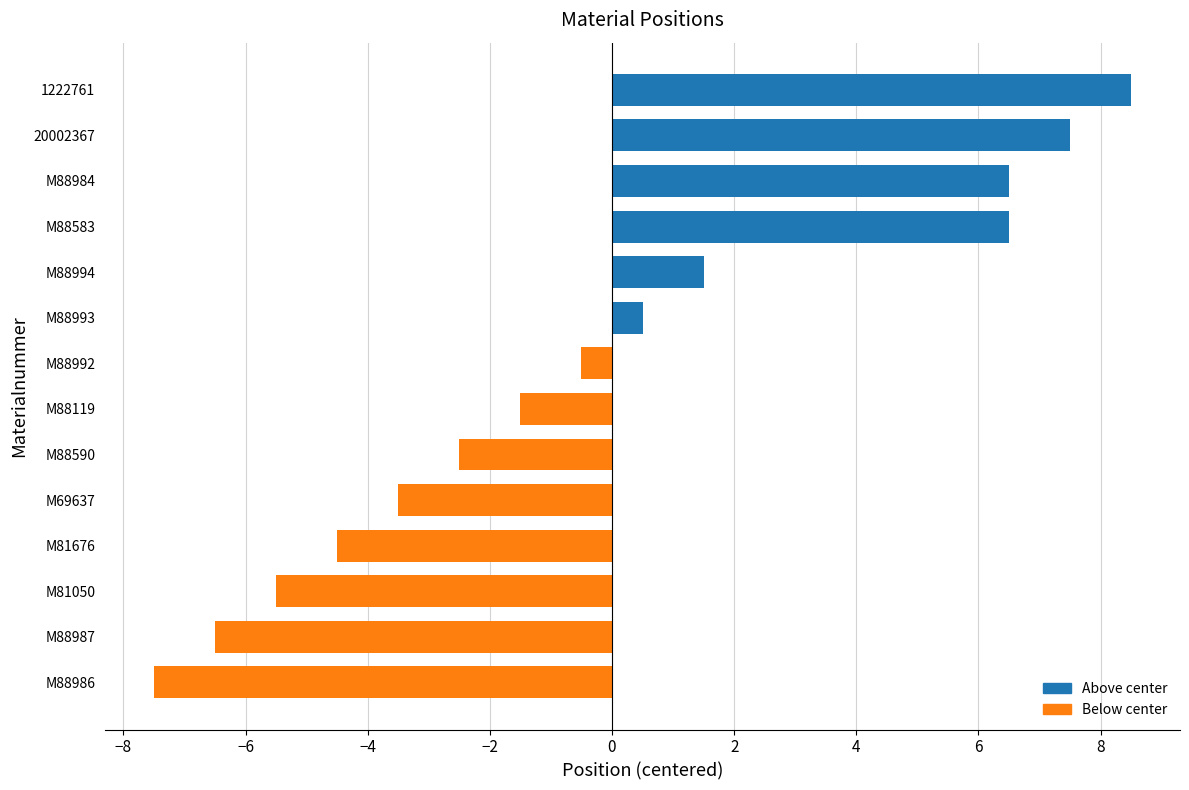

Reading bottom to top, list all the values displayed in this chart.

-7.5	-6.5	-5.5	-4.5	-3.5	-2.5	-1.5	-0.5	0.5	1.5	6.5	6.5	7.5	8.5